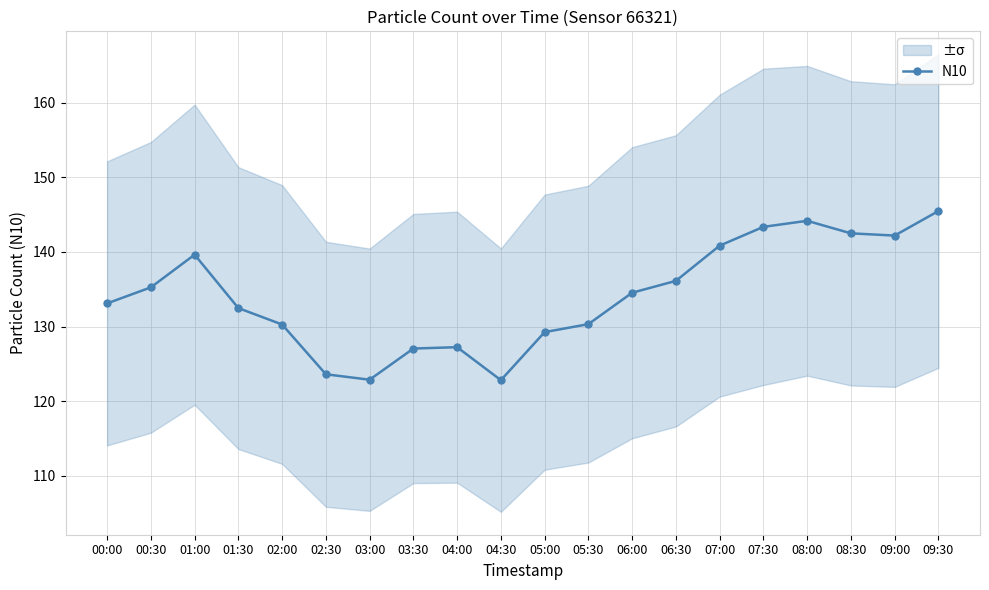

Rank the categories by value from highest to lowest.

09:30, 08:00, 07:30, 08:30, 09:00, 07:00, 01:00, 06:30, 00:30, 06:00, 00:00, 01:30, 05:30, 02:00, 05:00, 04:00, 03:30, 02:30, 03:00, 04:30